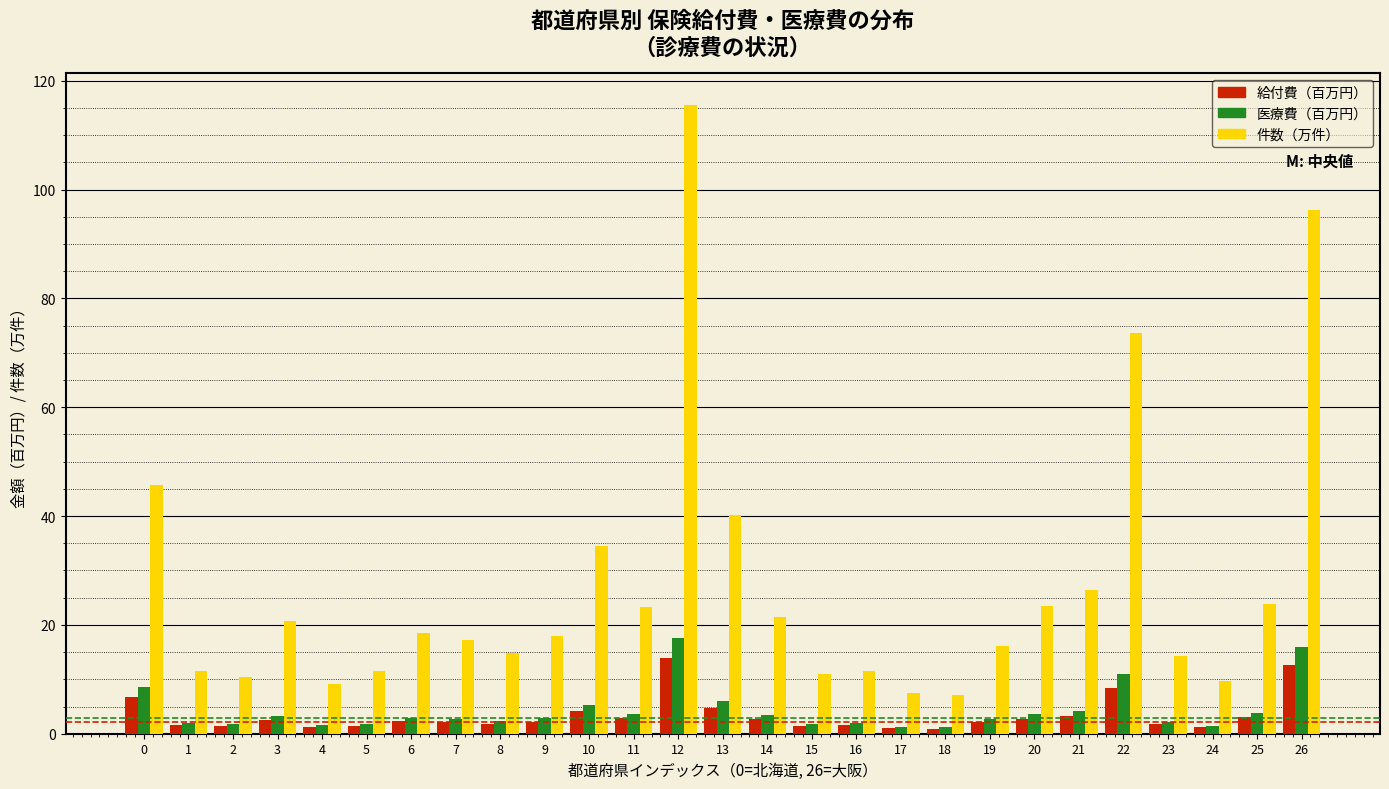

At which category is the sum across all series the highest?

12